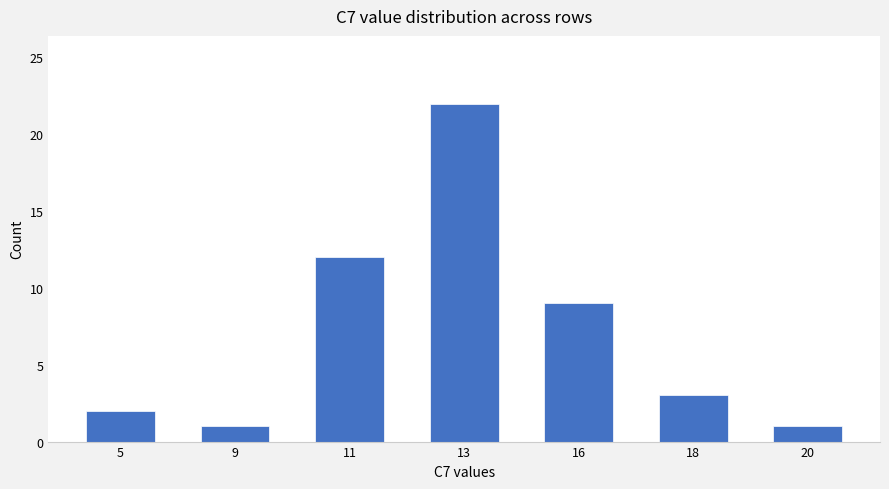

The chart shows a value of 3 at 5. True or false?

False